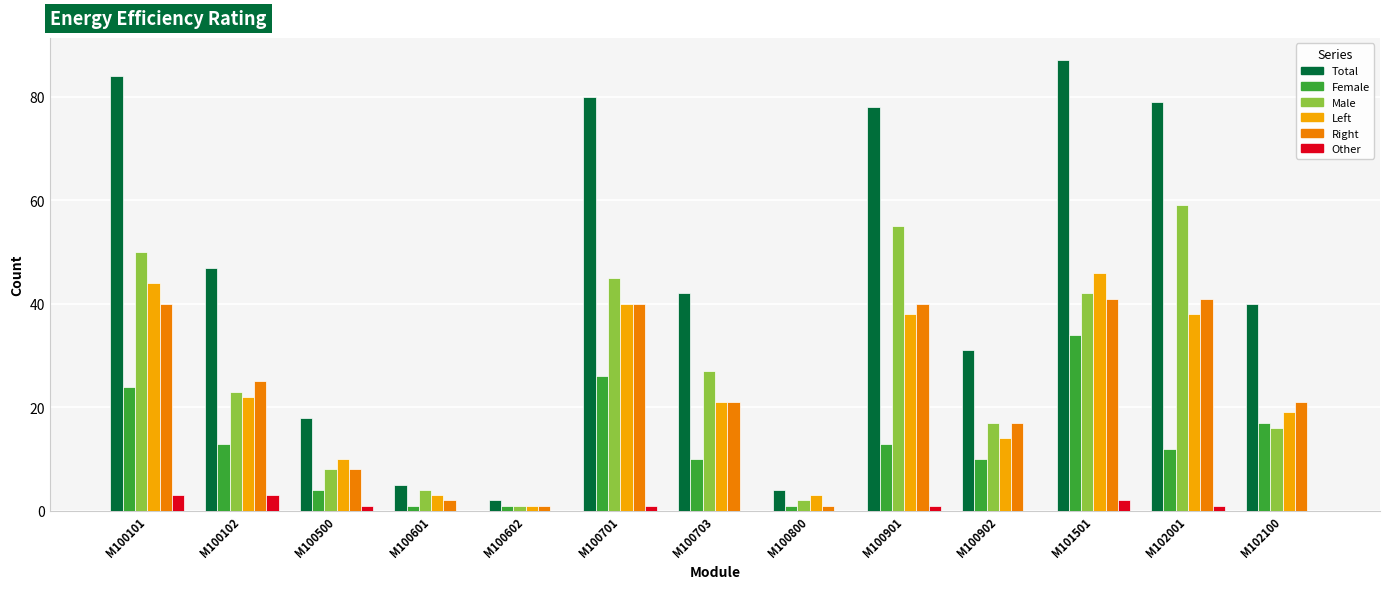

At which category does the chart reach its peak across all series?

M101501